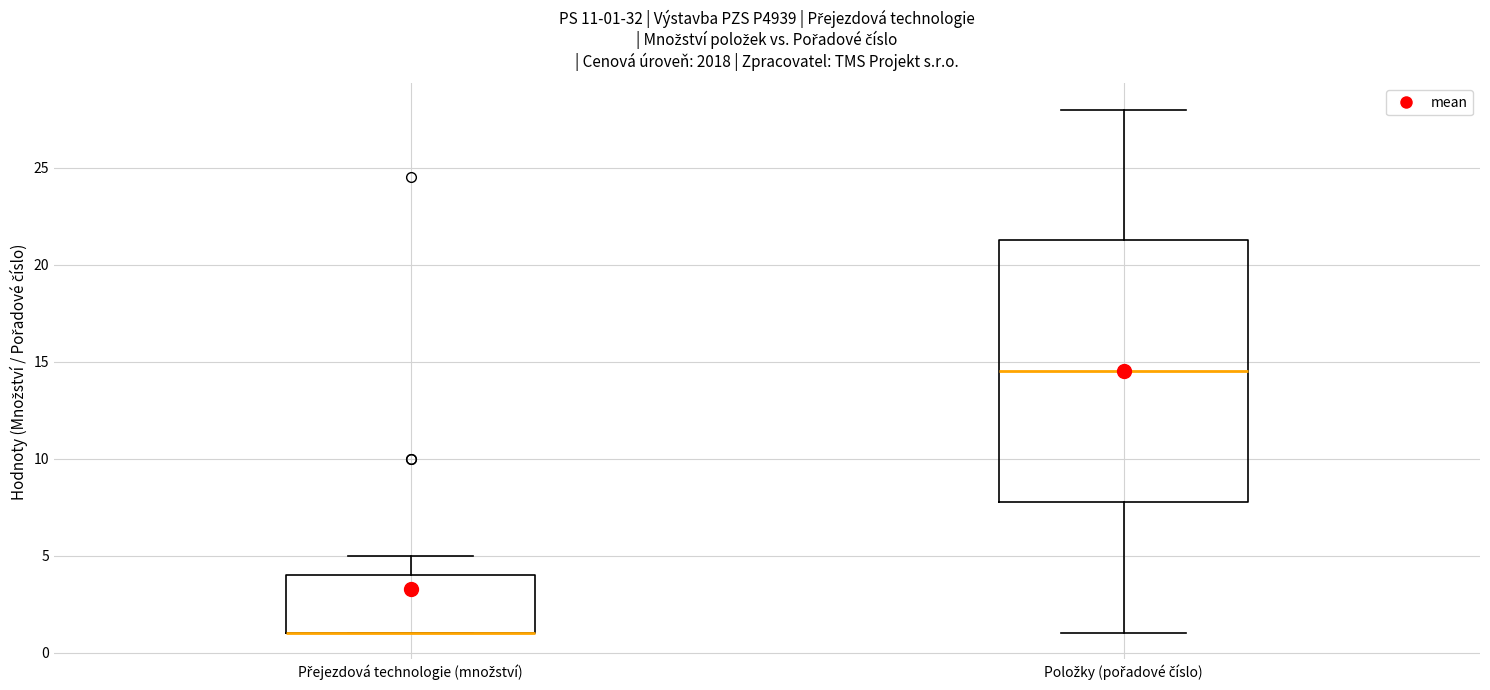

Which box is the tallest, from its lower edge to its upper edge?

Položky (pořadové číslo)